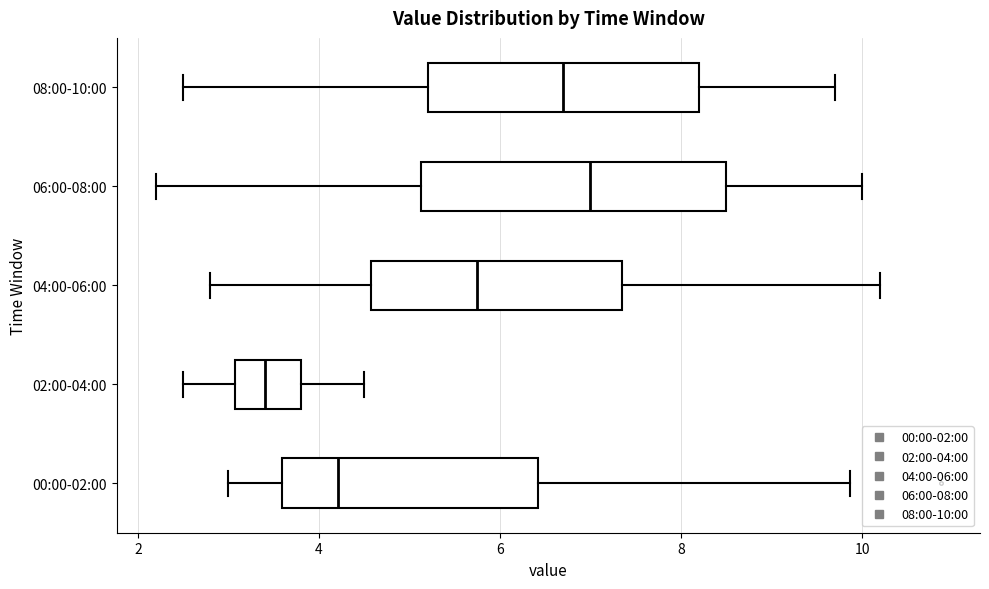

Reading bottom to top, read every box against the x-axis: the position of its median line, the range the box covers, and the ends of its whiskers. The values are not printed on the chart, so give them approximately, as read against the axis.

00:00-02:00: median 4.2, box 3.6 to 6.4, whiskers 3.0 to 9.8
02:00-04:00: median 3.4, box 3.0 to 3.8, whiskers 2.6 to 4.6
04:00-06:00: median 5.8, box 4.6 to 7.4, whiskers 2.8 to 10.2
06:00-08:00: median 7.0, box 5.2 to 8.6, whiskers 2.2 to 10.0
08:00-10:00: median 6.8, box 5.2 to 8.2, whiskers 2.6 to 9.8